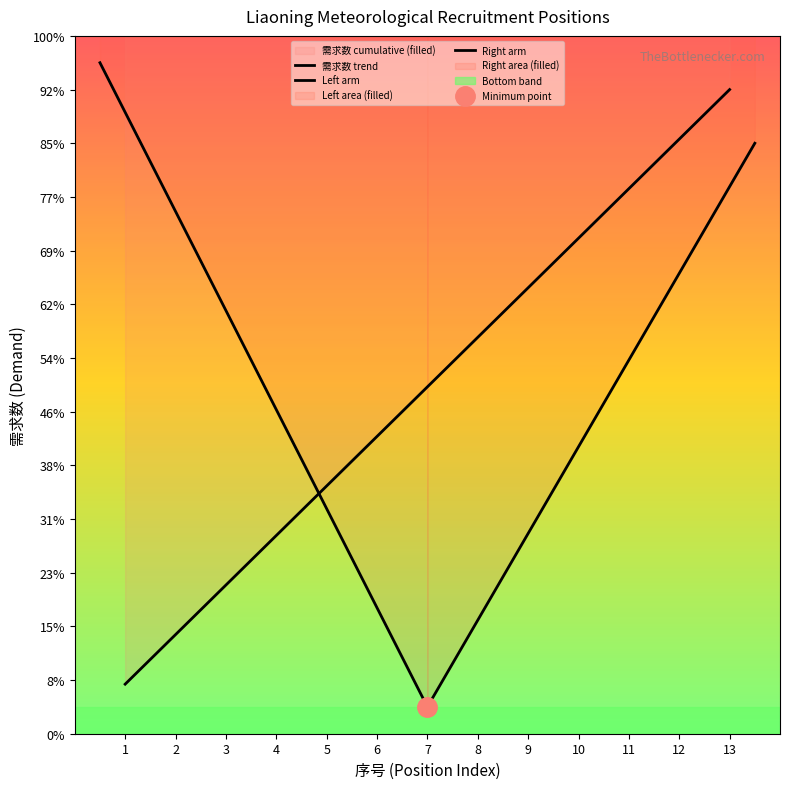

What is the minimum value for 需求数?

1